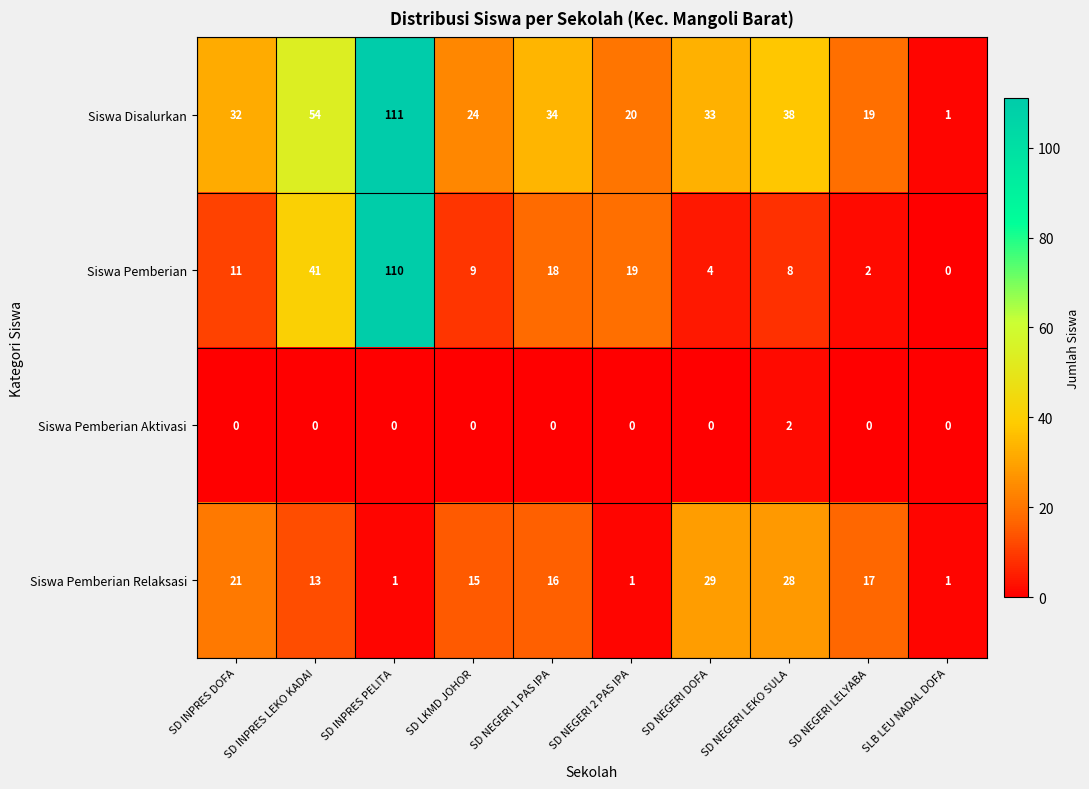

What is the sum of all Siswa Disalurkan values?

366